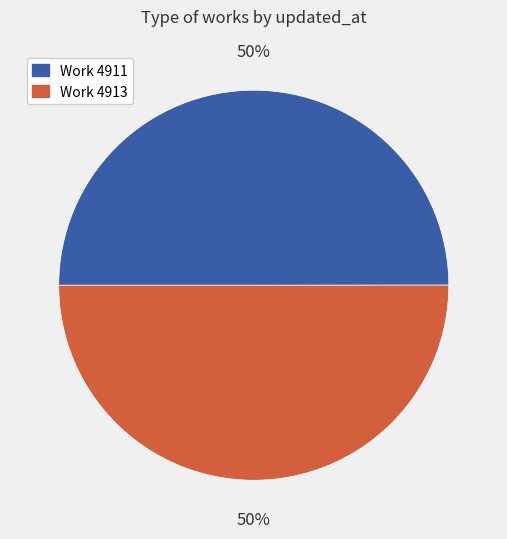

What is the ratio of the value at Work 4911 to the value at Work 4913?

1.0